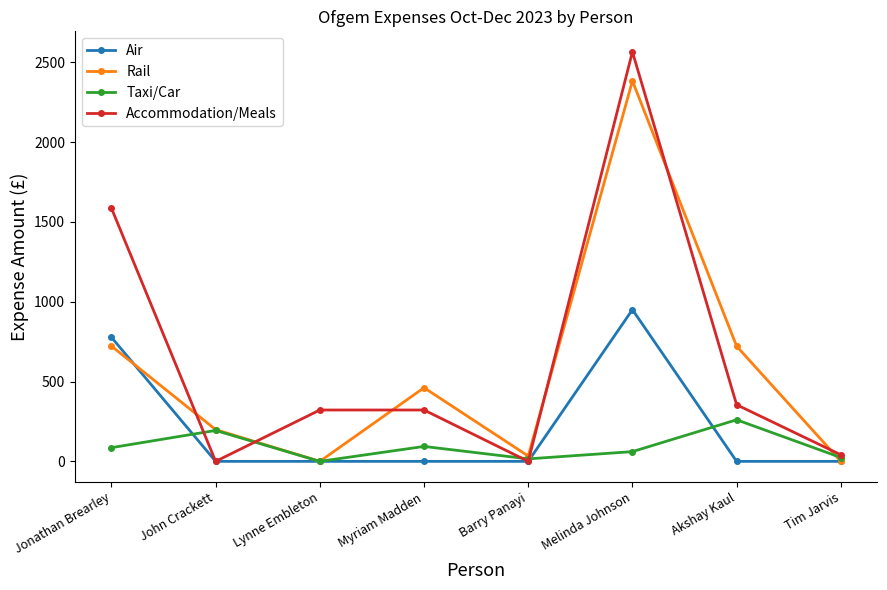

What is the average value of the Air series?

215.9